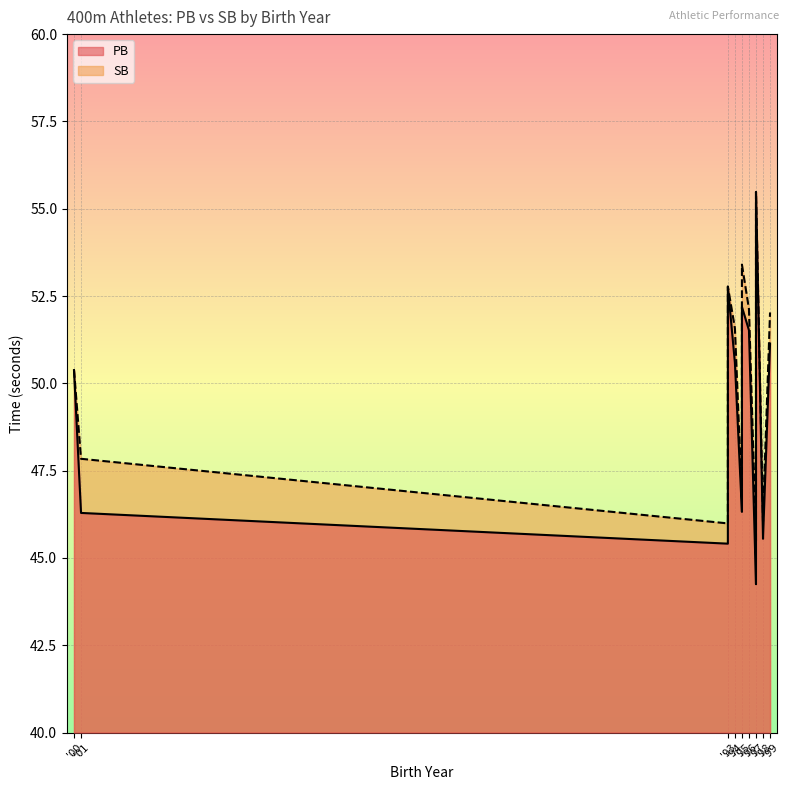

What are all the series names shown in the legend?

PB, SB